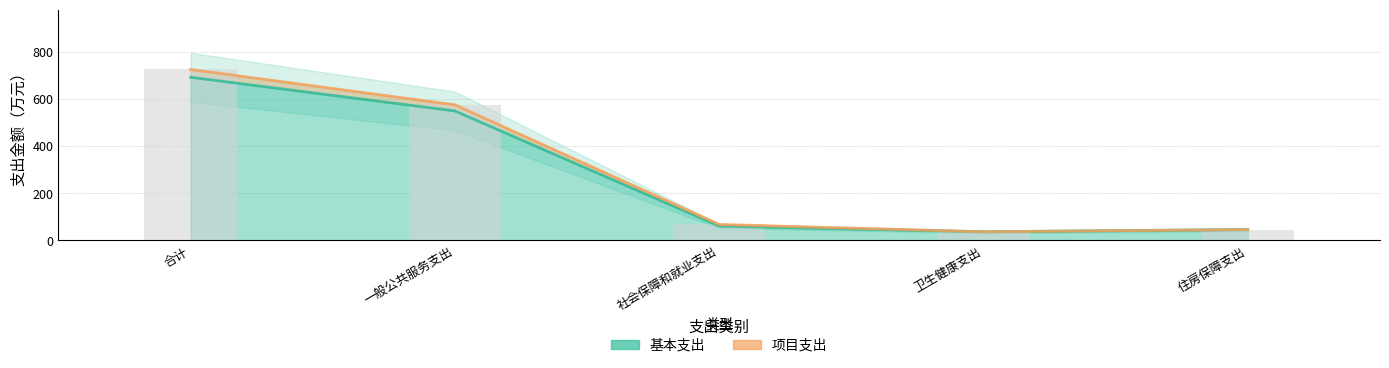

At which label is 基本支出 closest to 364?

一般公共服务支出